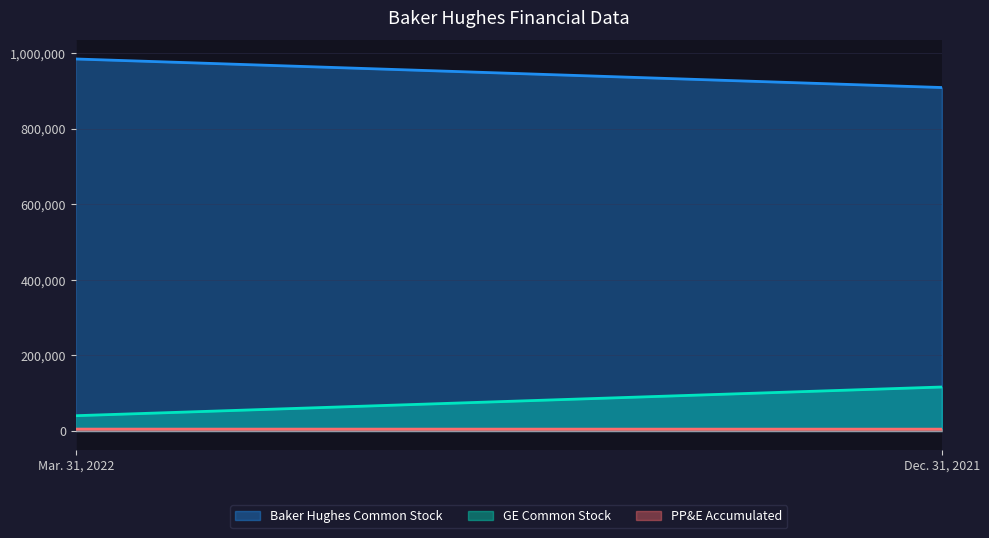

What are all the series names shown in the legend?

Baker Hughes Common Stock, GE Common Stock, PP&E Accumulated